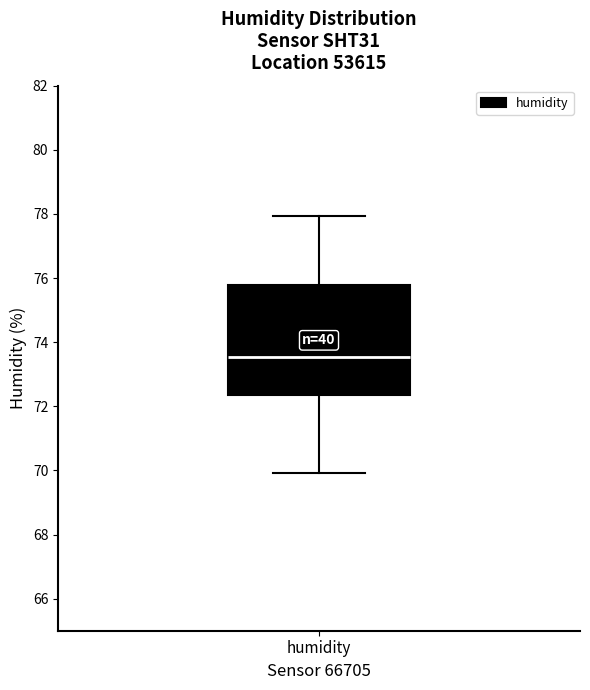

Transcribe this box plot: give where the median line is, the range the box spans, and where the two whiskers end, as read against the y-axis. The values are not printed on the chart, so give them approximately, as read against the axis.

median 73.6, box 72.4 to 75.8, whiskers 70.0 to 78.0